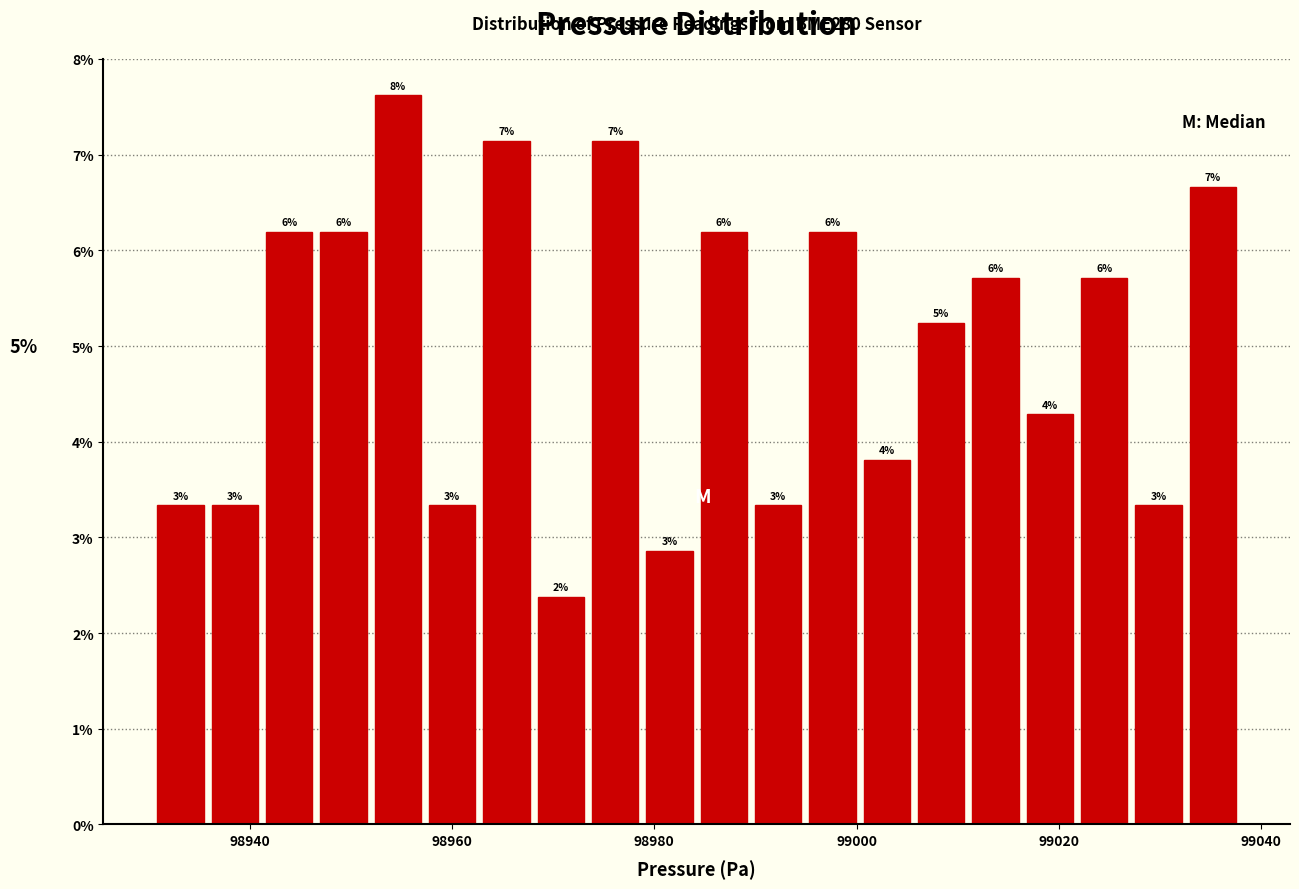

Read against the x-axis, roughly where is the centre of the tallest bar?

98954